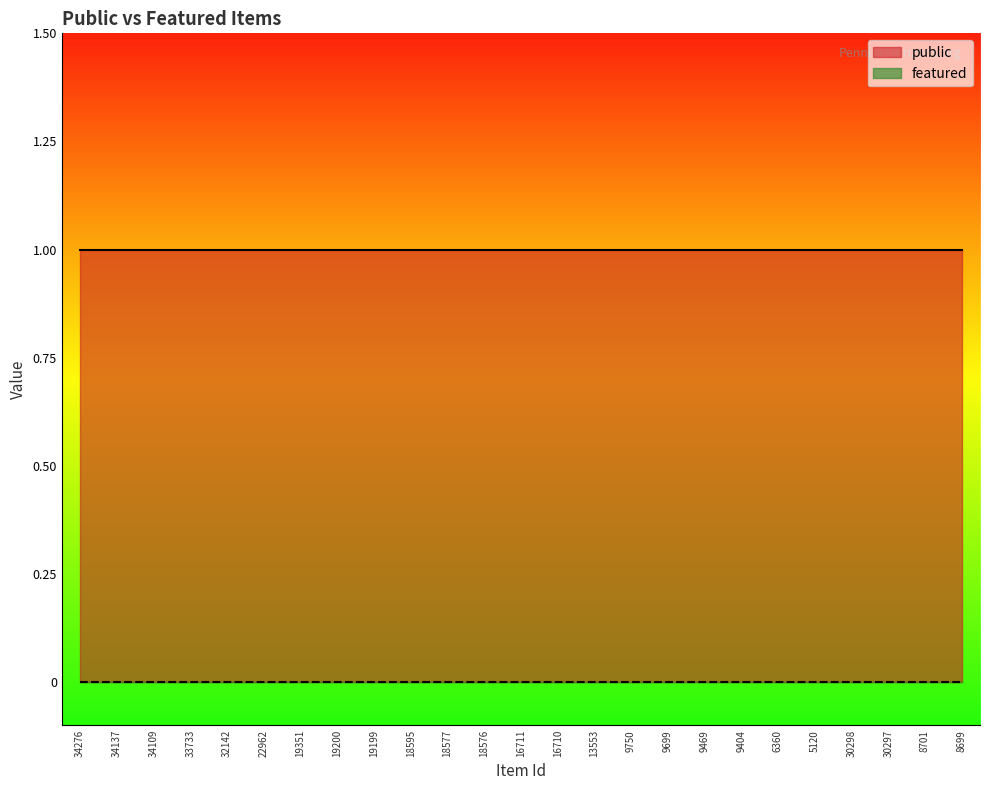

Which series changed the most between 6360 and 5120?

public